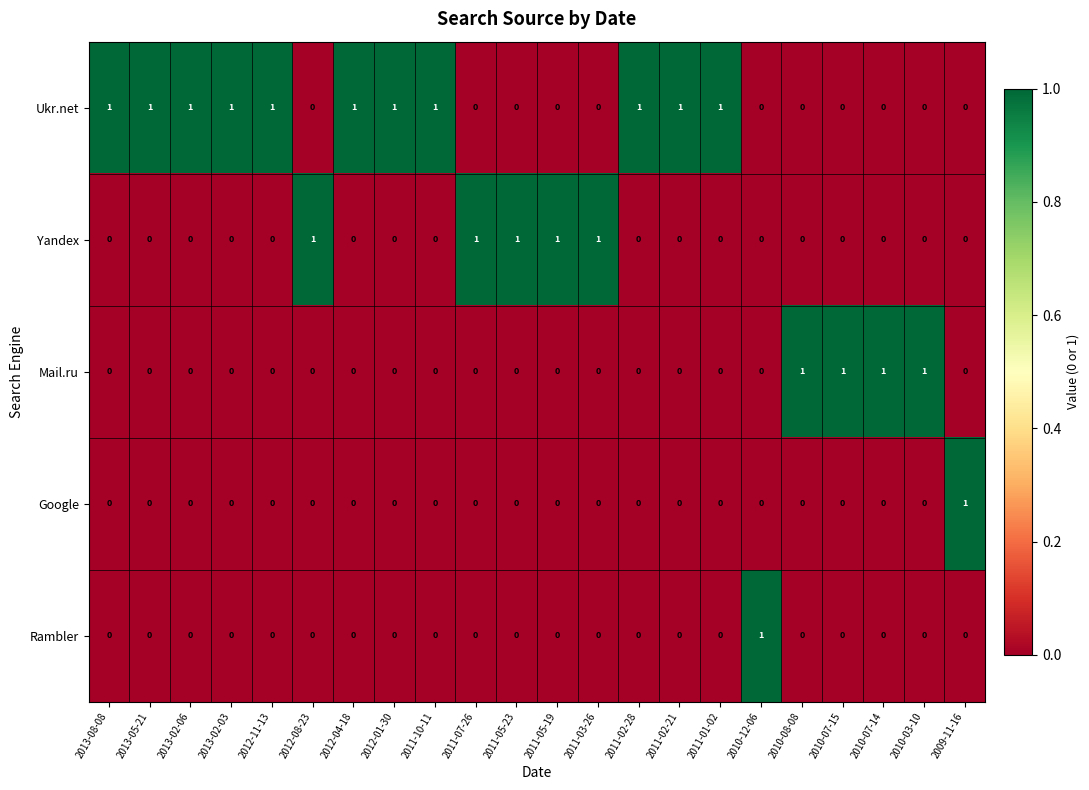

The value of Ukr.net at 2010-07-14 is -1. True or false?

False